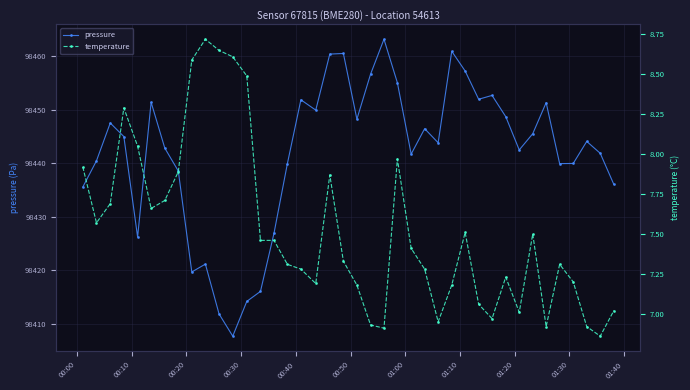

How many values in the temperature series exceed 7?

33